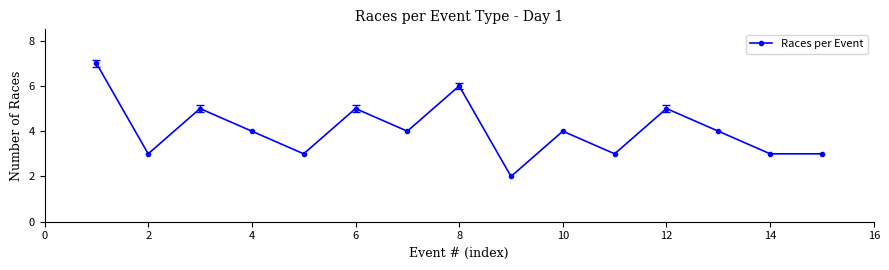

How many series are shown in this chart?

1